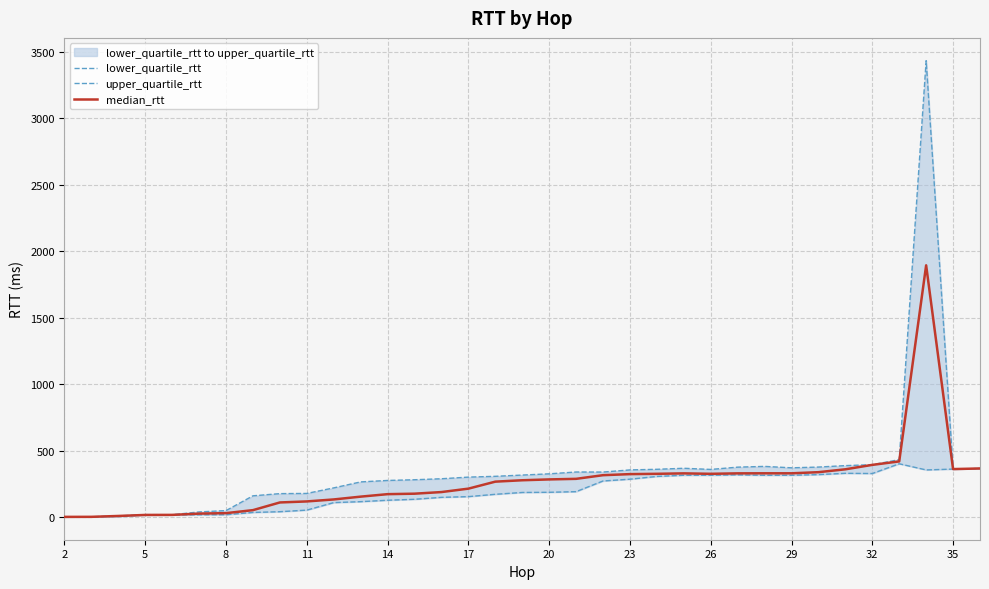

True or false: median_rtt has more than 1 points higher than both neighbors.

True